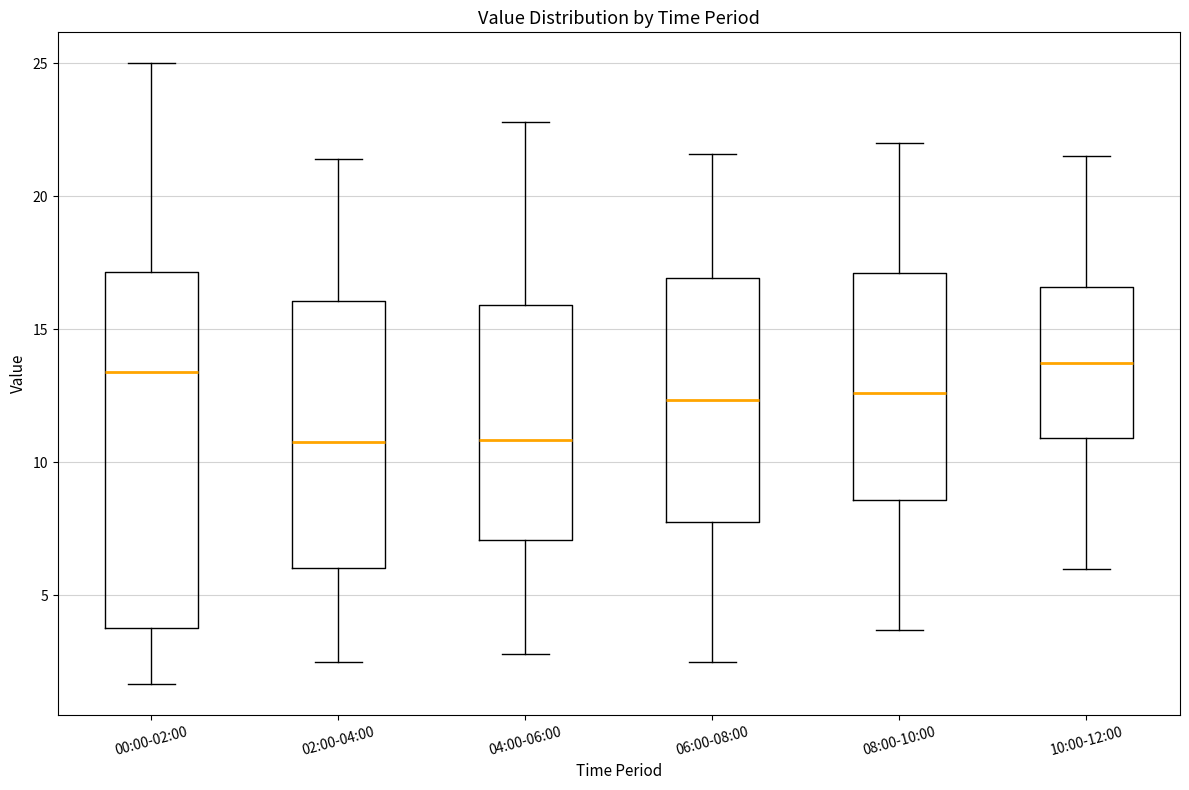

Reading left to right, read every box against the y-axis: the position of its median line, the range the box covers, and the ends of its whiskers. The values are not printed on the chart, so give them approximately, as read against the axis.

00:00-02:00: median 13.5, box 4.0 to 17.0, whiskers 1.5 to 25.0
02:00-04:00: median 11.0, box 6.0 to 16.0, whiskers 2.5 to 21.5
04:00-06:00: median 11.0, box 7.0 to 16.0, whiskers 3.0 to 23.0
06:00-08:00: median 12.5, box 8.0 to 17.0, whiskers 2.5 to 21.5
08:00-10:00: median 12.5, box 8.5 to 17.0, whiskers 3.5 to 22.0
10:00-12:00: median 14.0, box 11.0 to 16.5, whiskers 6.0 to 21.5